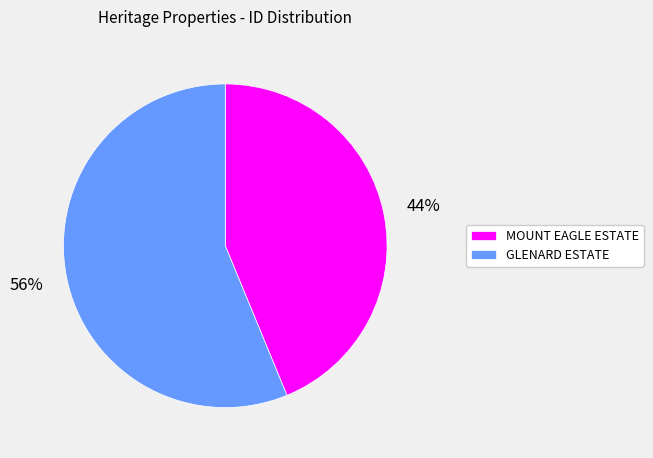

How many segments does this pie chart have?

2